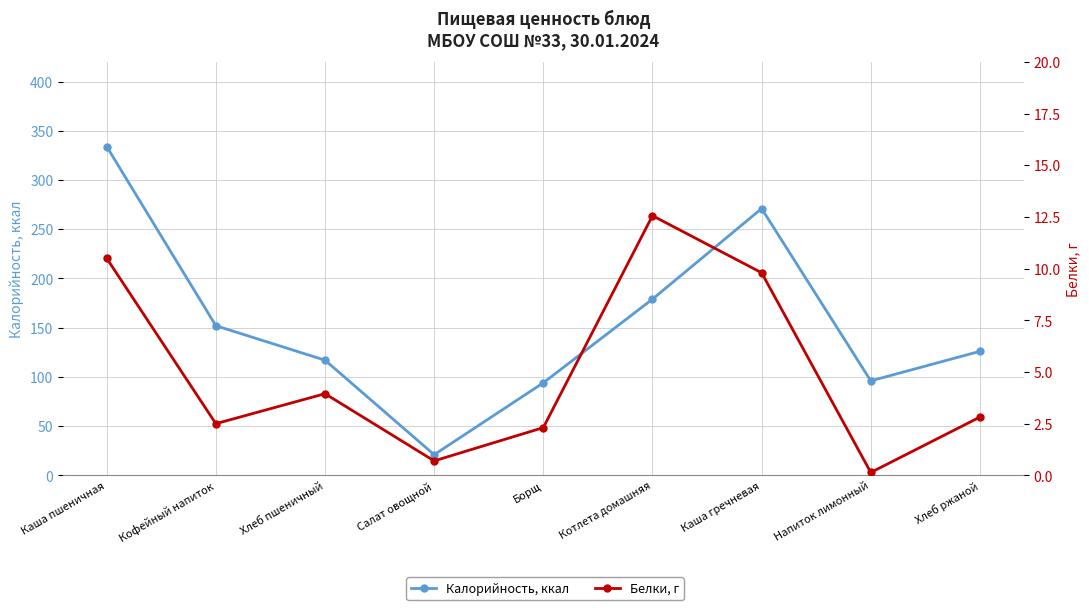

Is it true that Белки, г equals 2.8 at Хлеб ржаной?

True